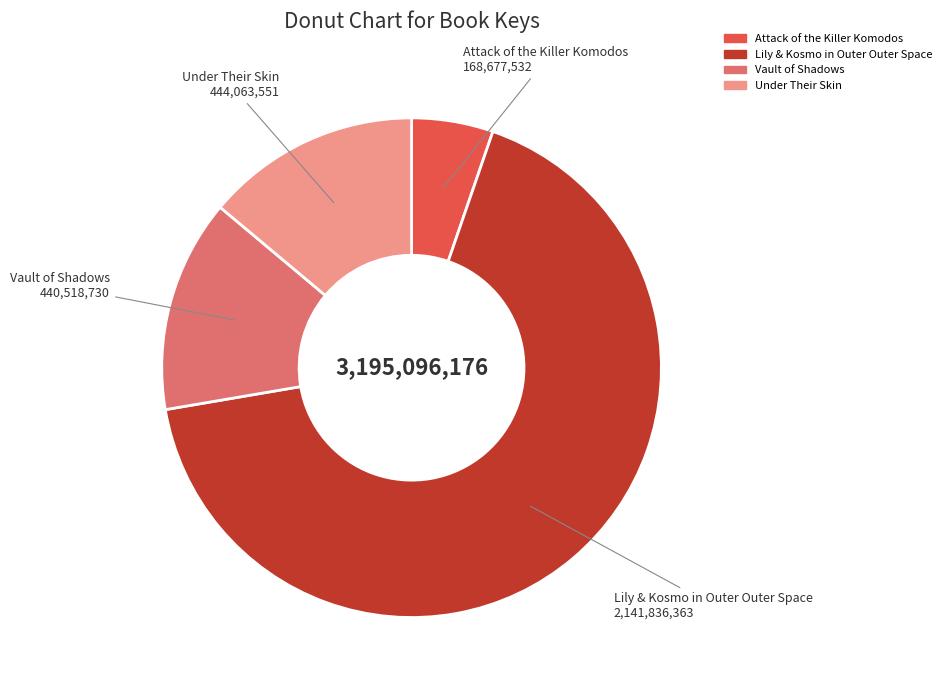

Does Vault of Shadows account for over 50% of the chart?

No